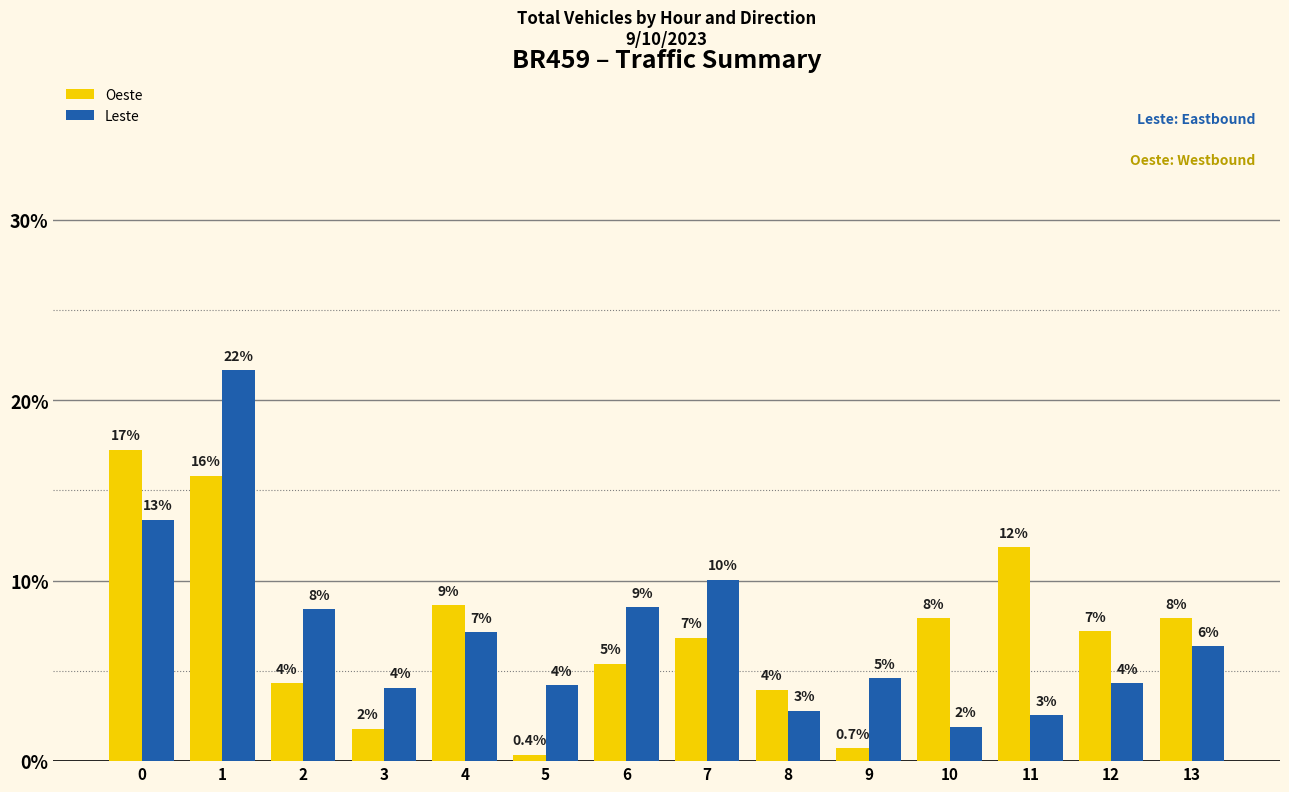

What is the sum of all Leste values?

100.0